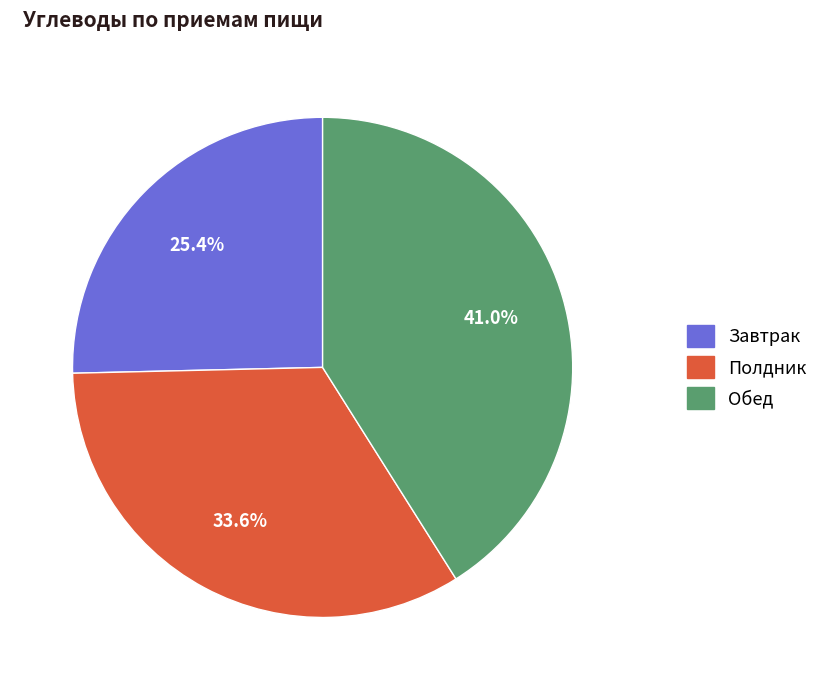

Is it true that Полдник is 26% of the pie?

False